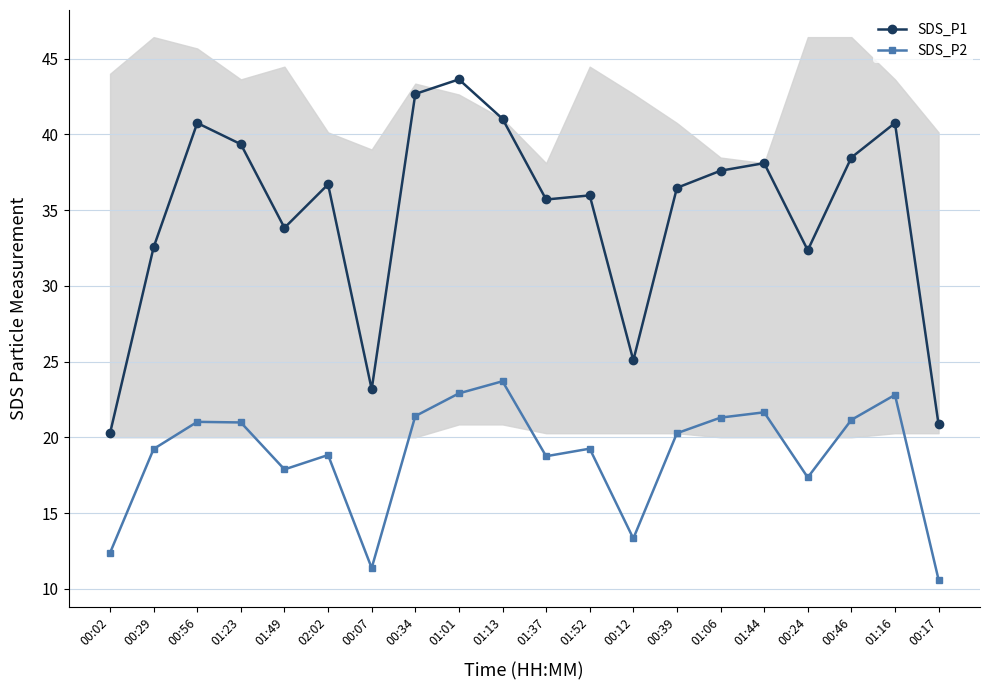

True or false: SDS_P1 and SDS_P2 intersect in this chart.

False